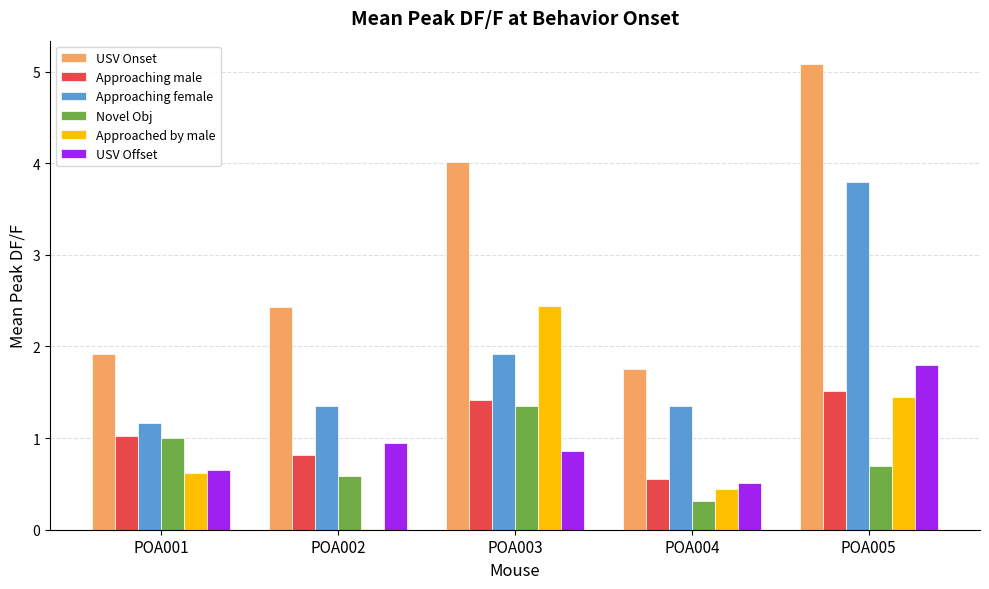

Which series changed the most between POA002 and POA003?

Approached by male